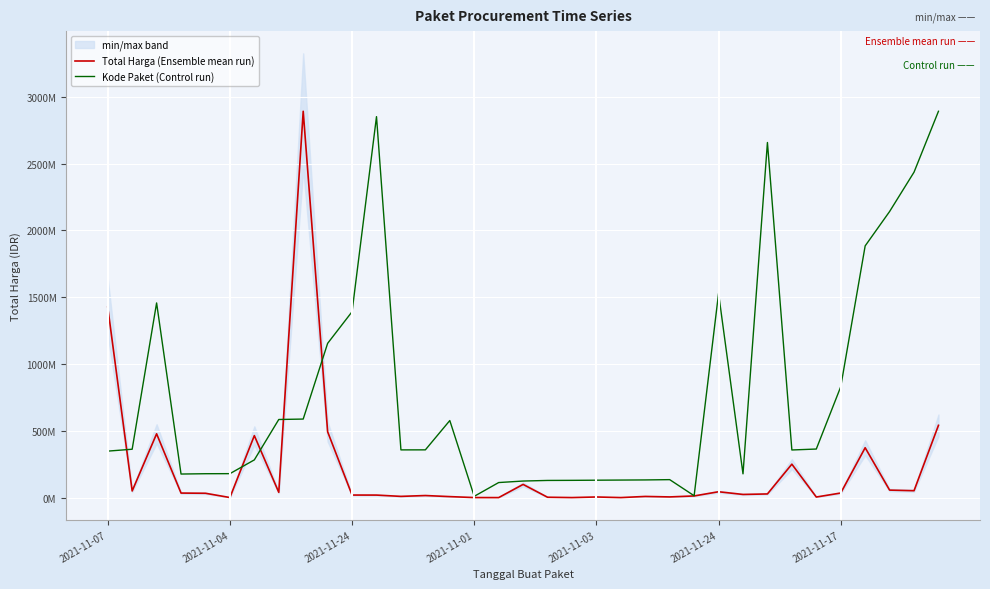

The Total Harga (Ensemble mean run) series shows 39440000.0 at 7. True or false?

True